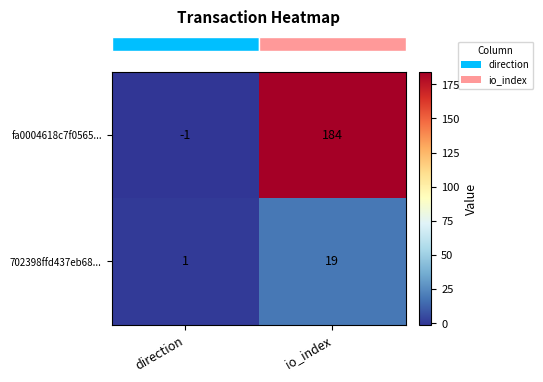

What is the maximum value for 702398ffd437eb68...?

19